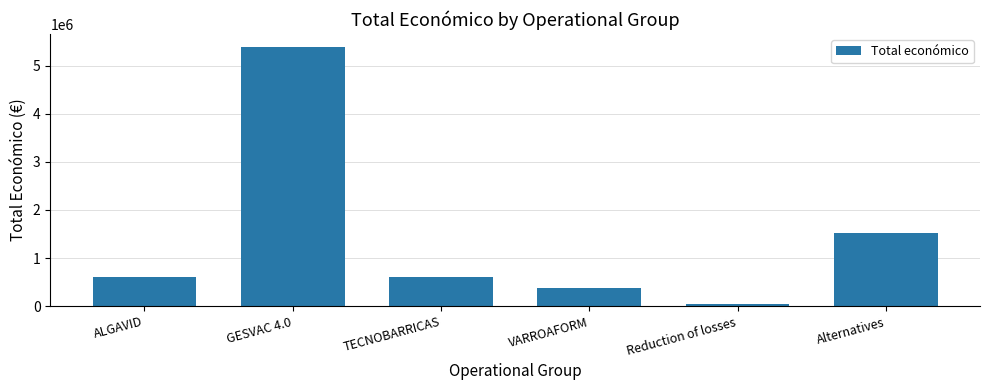

What is the smallest value displayed?

52055